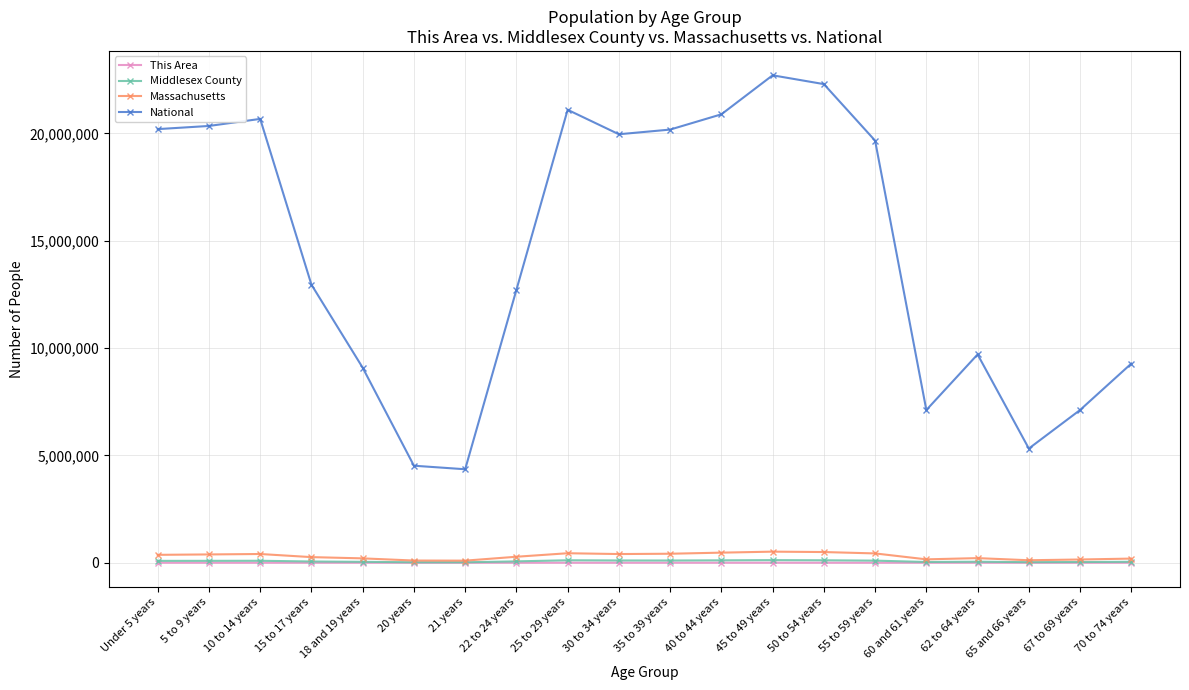

How many data points in Middlesex County are less than 85671?

10